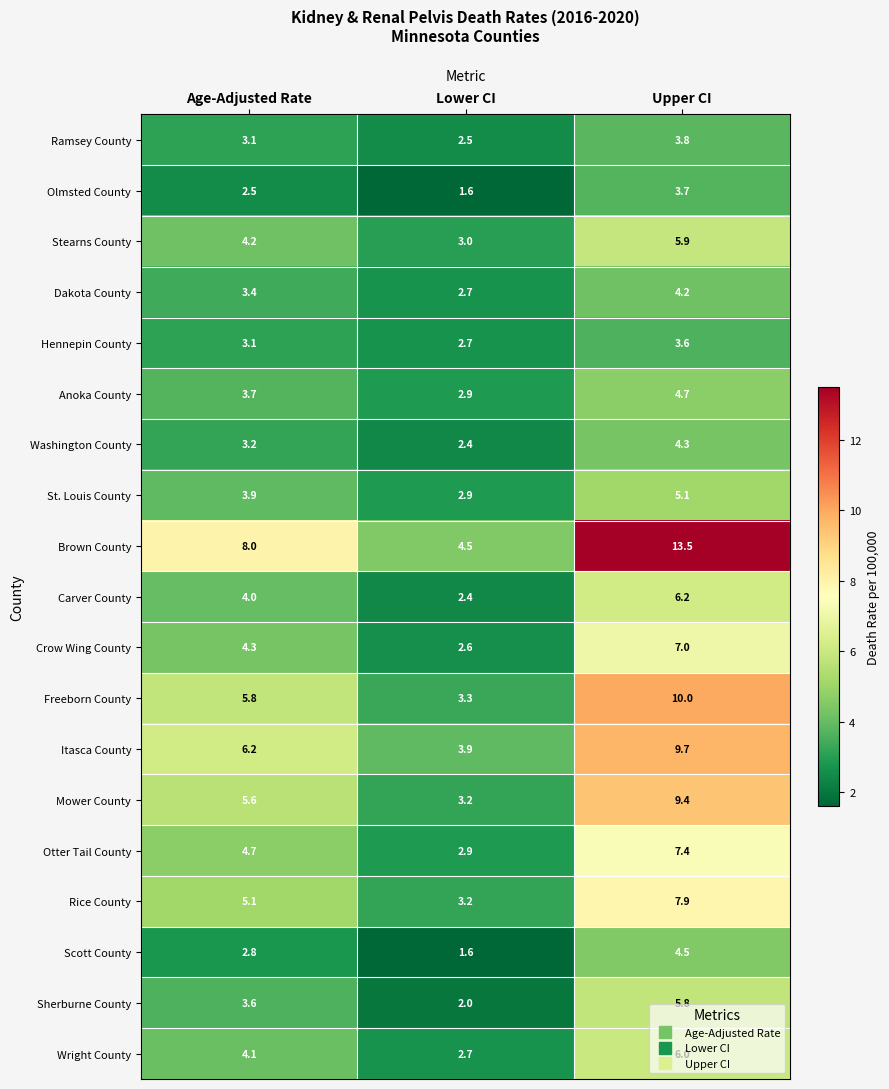

At how many categories does at least one series exceed 4?

3